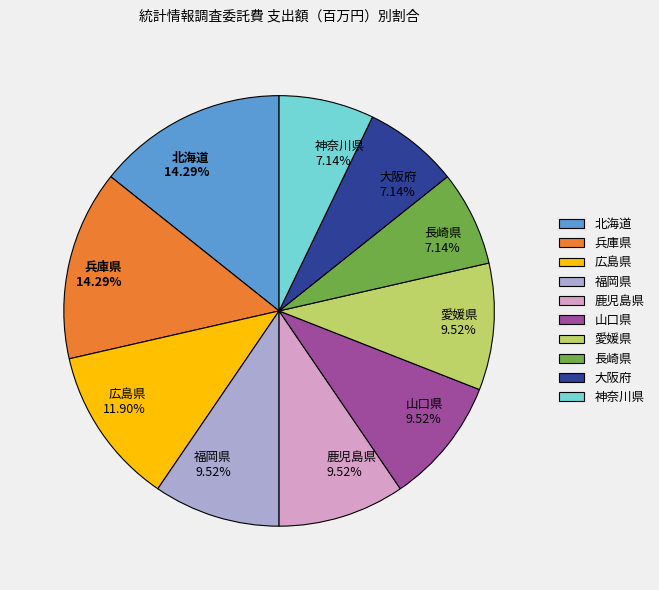

Approximately how many times larger is the value at 山口県 compared to 愛媛県?

1.0